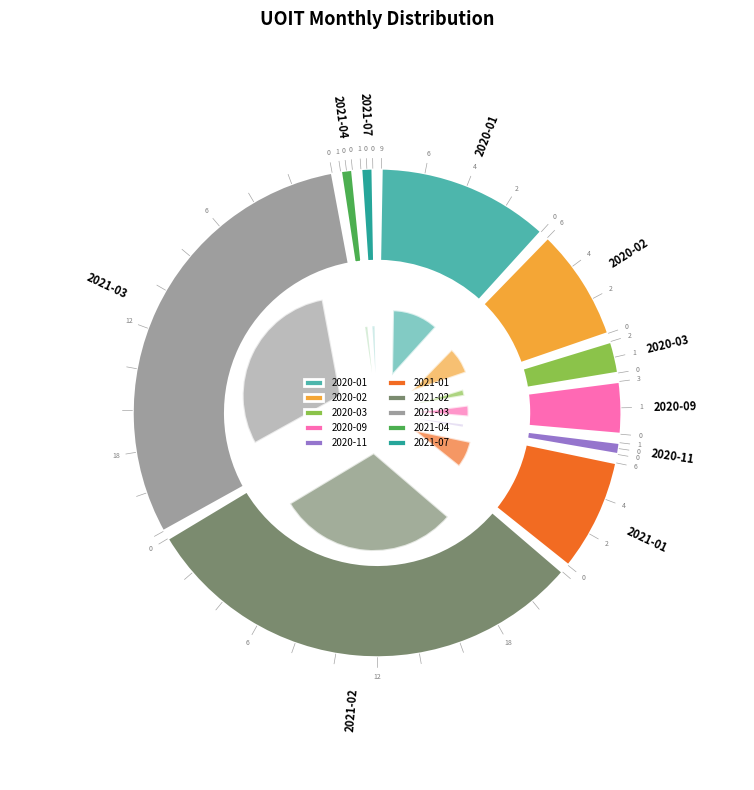

The 2020-09 slice represents 4% of the pie. True or false?

True